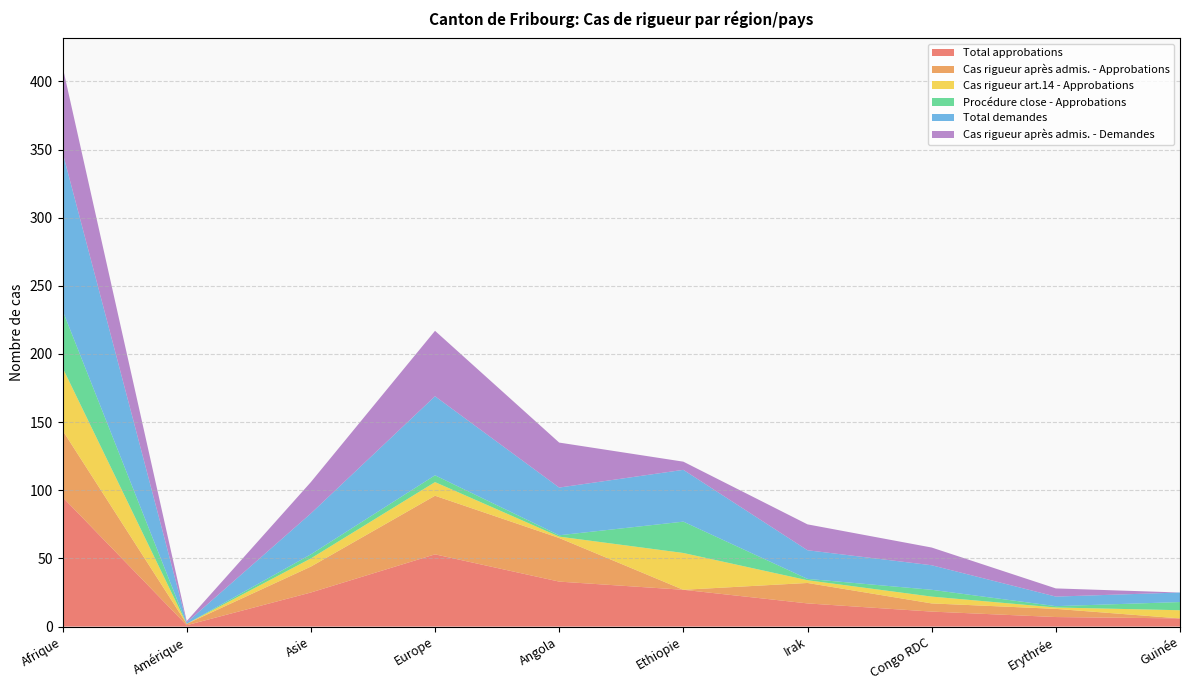

Reading left to right, list all the values displayed in this chart.

Total approbations: Afrique=95	Amérique=1	Asie=25	Europe=53	Angola=33	Ethiopie=27	Irak=17	Congo RDC=11	Erythrée=7	Guinée=6
Cas rigueur après admis. - Approbations: Afrique=49	Amérique=1	Asie=19	Europe=43	Angola=32	Ethiopie=0	Irak=15	Congo RDC=6	Erythrée=6	Guinée=0
Cas rigueur art.14 - Approbations: Afrique=46	Amérique=0	Asie=6	Europe=10	Angola=1	Ethiopie=27	Irak=2	Congo RDC=5	Erythrée=1	Guinée=6
Procédure close - Approbations: Afrique=42	Amérique=0	Asie=3	Europe=5	Angola=1	Ethiopie=23	Irak=1	Congo RDC=5	Erythrée=1	Guinée=6
Total demandes: Afrique=116	Amérique=1	Asie=30	Europe=58	Angola=35	Ethiopie=38	Irak=21	Congo RDC=18	Erythrée=7	Guinée=7
Cas rigueur après admis. - Demandes: Afrique=63	Amérique=1	Asie=23	Europe=48	Angola=33	Ethiopie=6	Irak=19	Congo RDC=13	Erythrée=6	Guinée=0